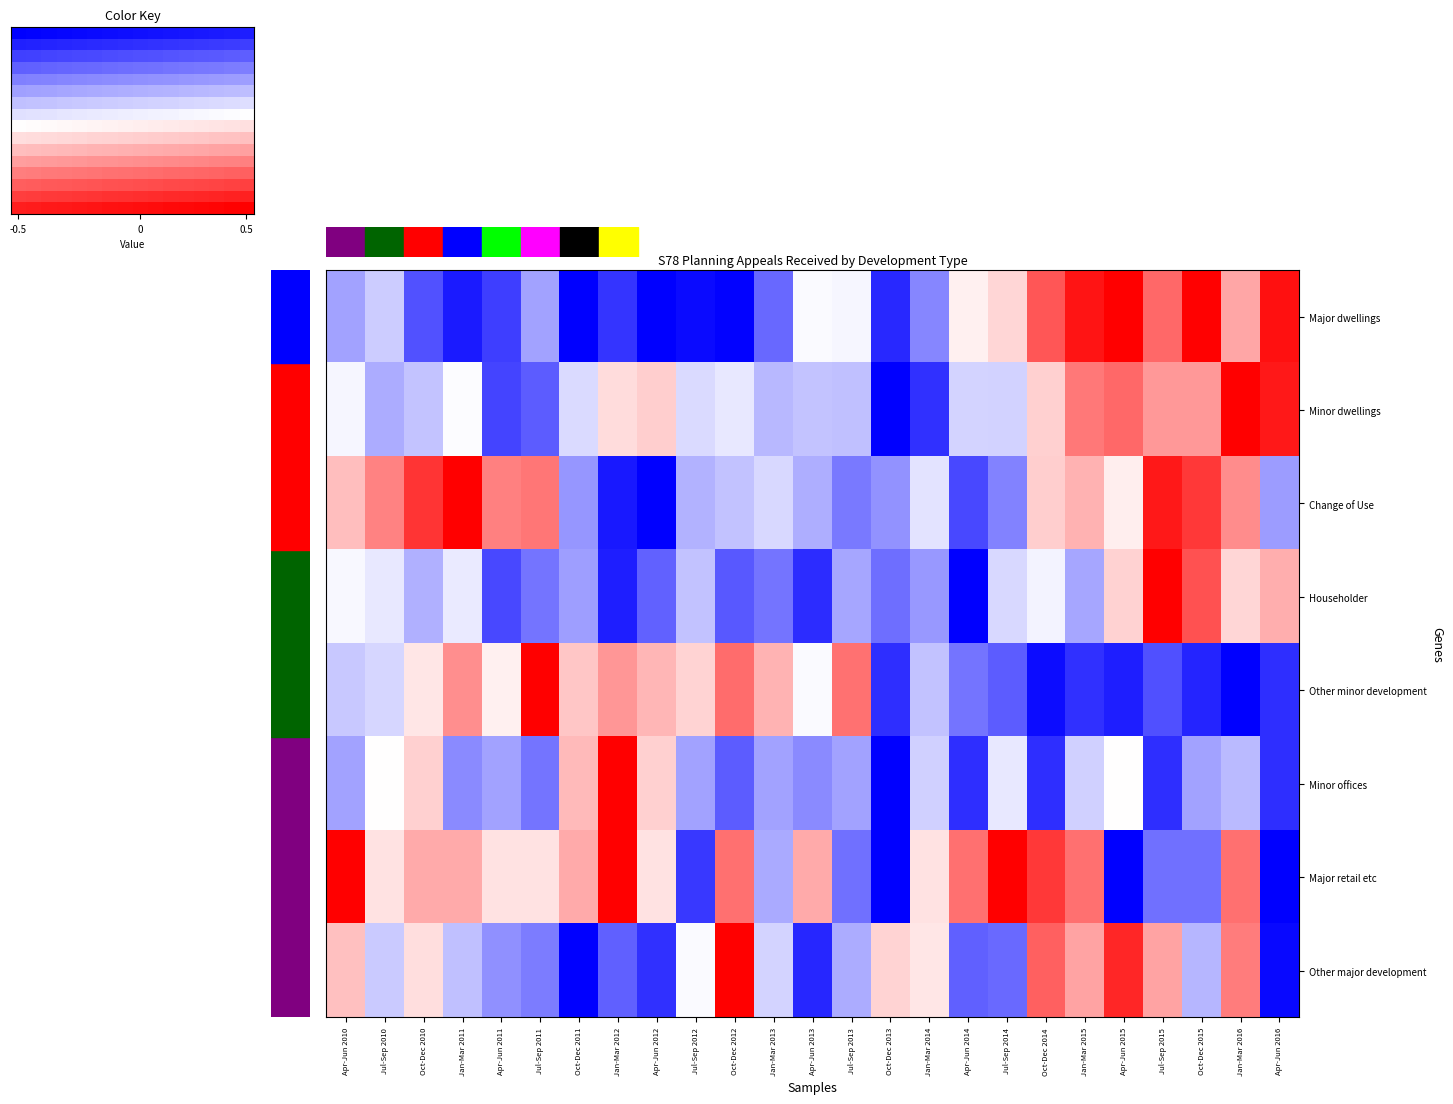

What is the maximum value for Minor dwellings?

0.5